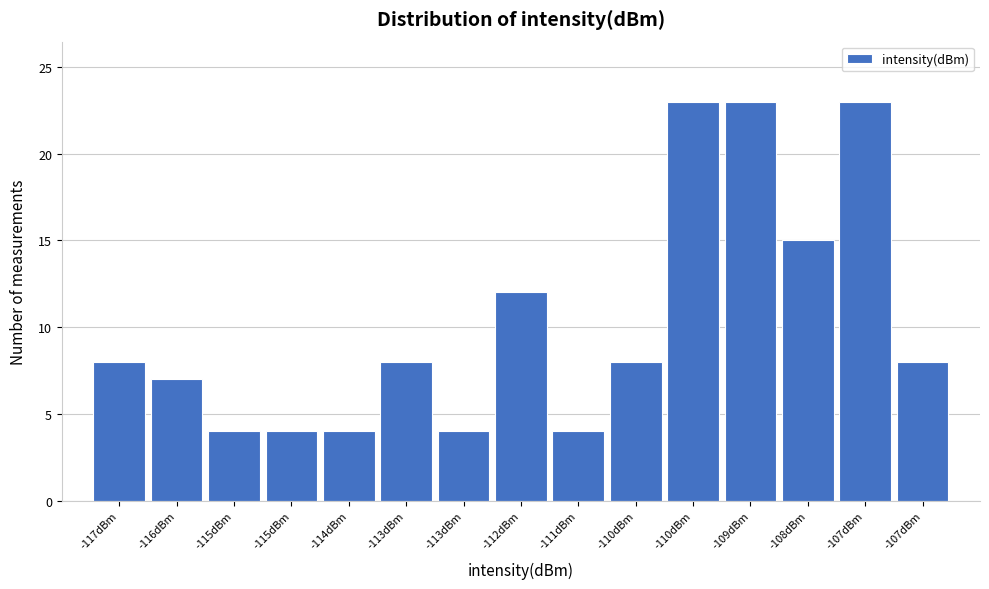

Does the chart contain any negative values?

No